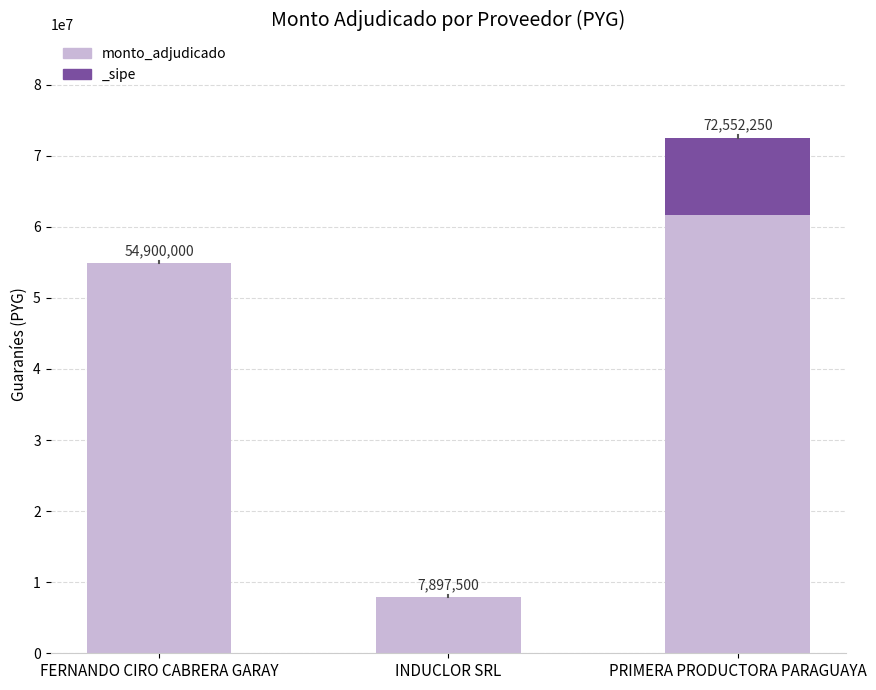

How many series are shown in this chart?

1